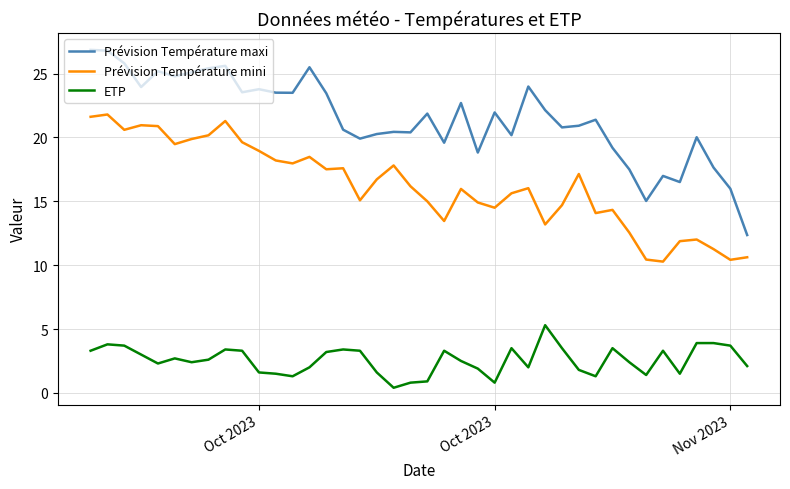

What is the difference between the maximum and minimum values in the Prévision Température maxi series?

14.5